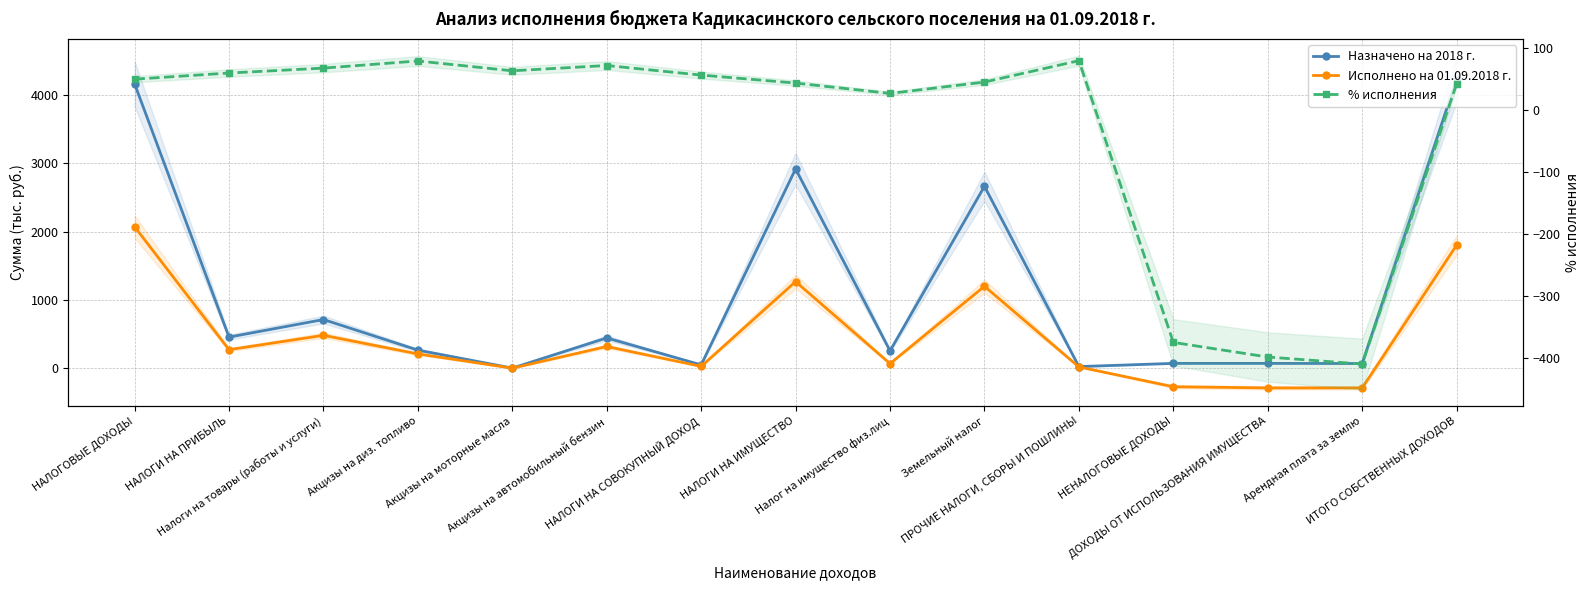

Between НАЛОГИ НА СОВОКУПНЫЙ ДОХОД and Арендная плата за землю, which is larger?

Арендная плата за землю